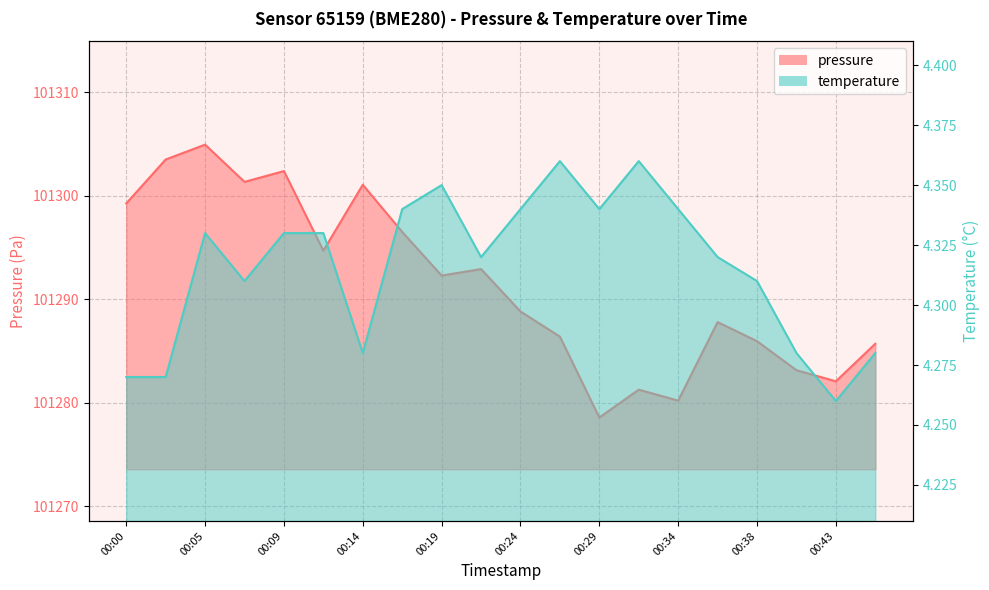

What is the maximum value shown in the chart?

101304.9